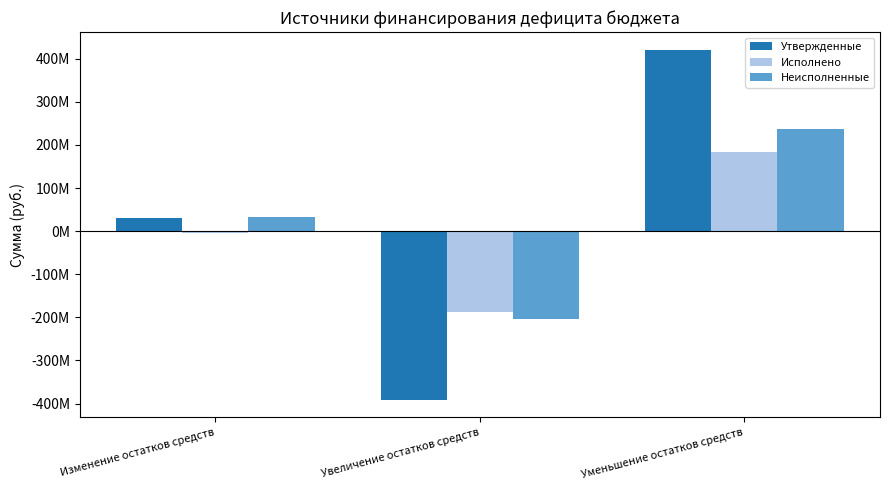

Which category has the lowest value in the Утвержденные series?

Увеличение остатков средств